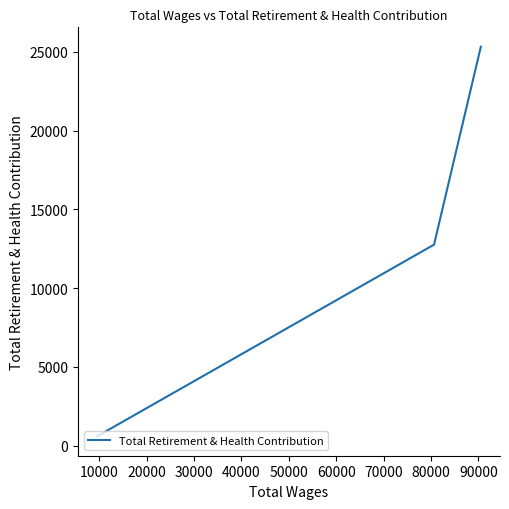

What is the smallest value displayed?

599